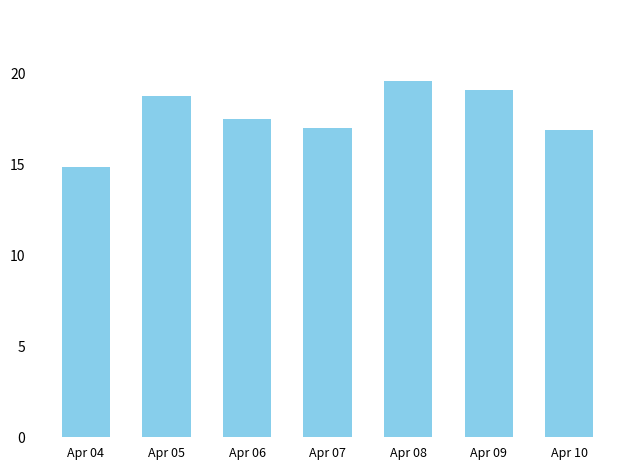

What is the greatest value displayed?

19.6